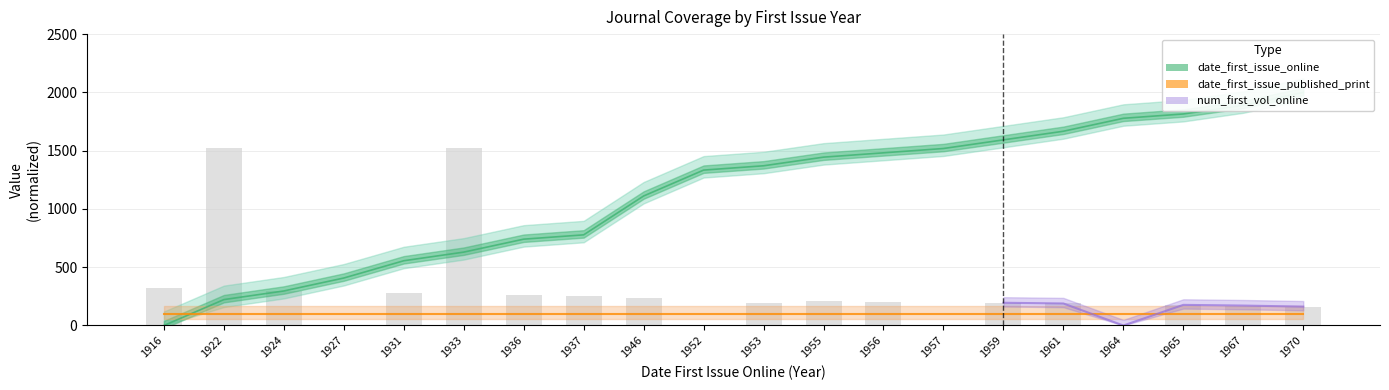

True or false: date_first_issue_online has a value of 400.4 at 1936.

False